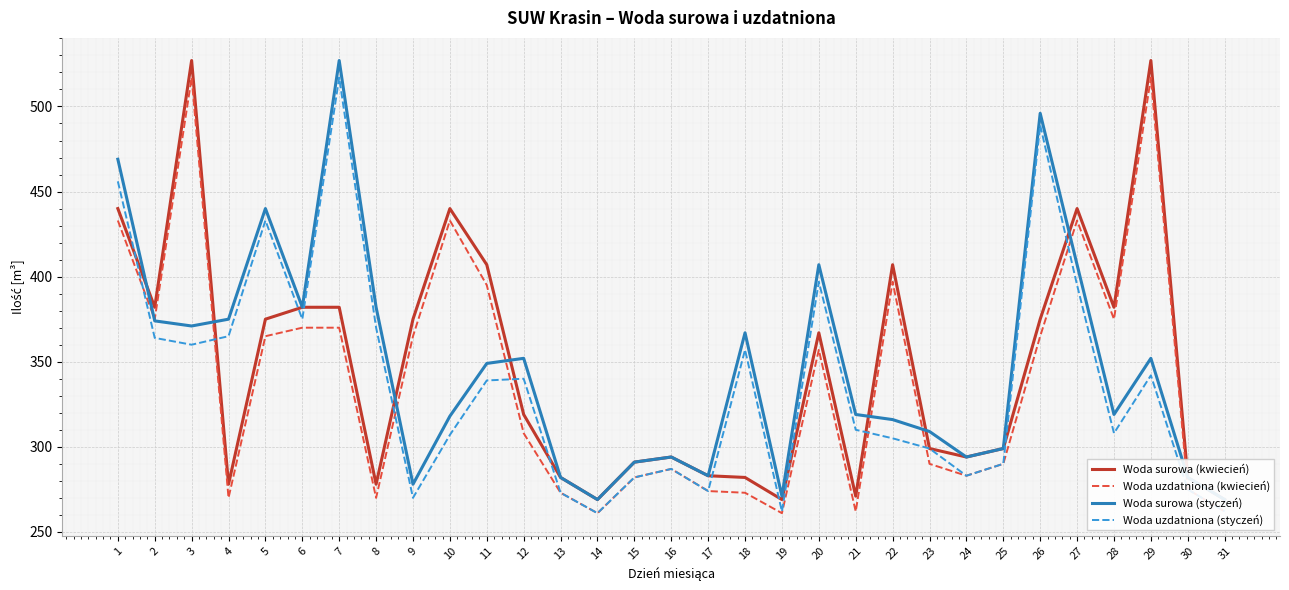

What is the value of the Woda uzdatniona (styczeń) point at the 16th from the left?

287